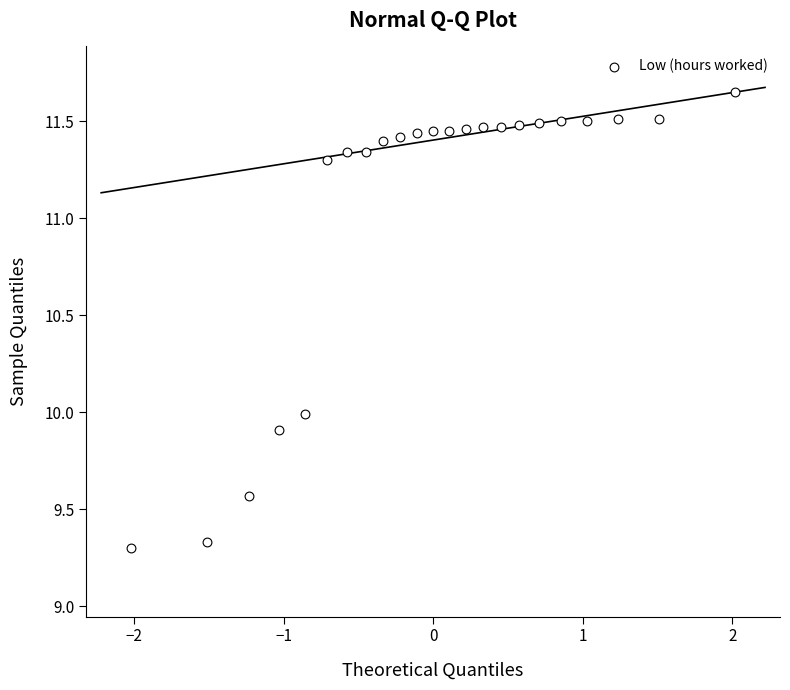

What is the range of X values (max minus min)?

4.0